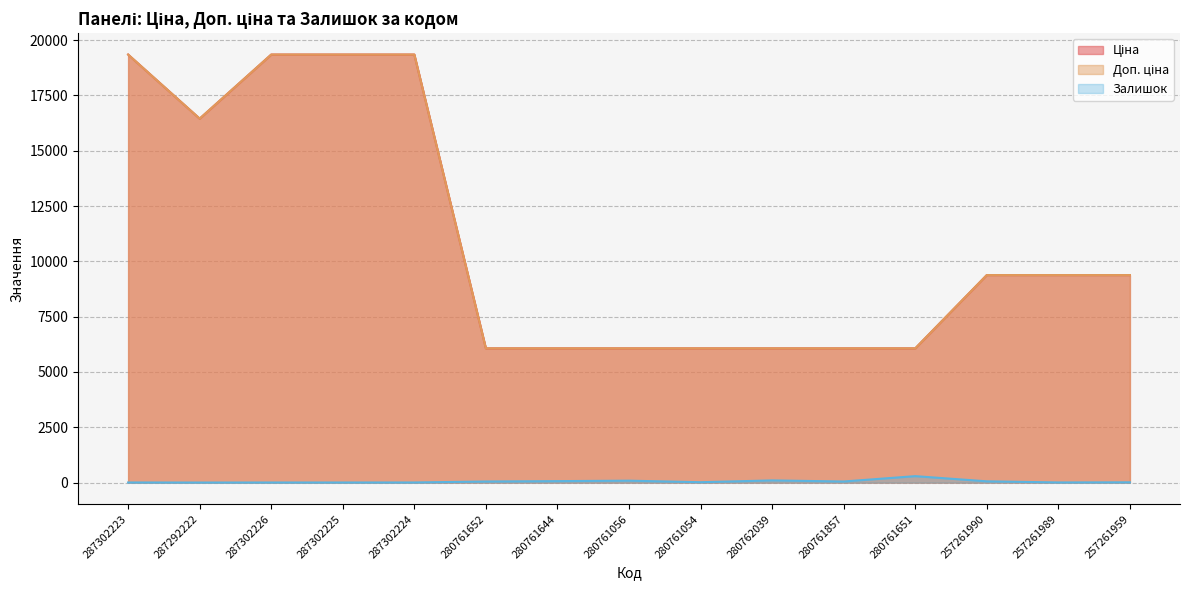

Which series has the largest range (max minus min)?

Ціна